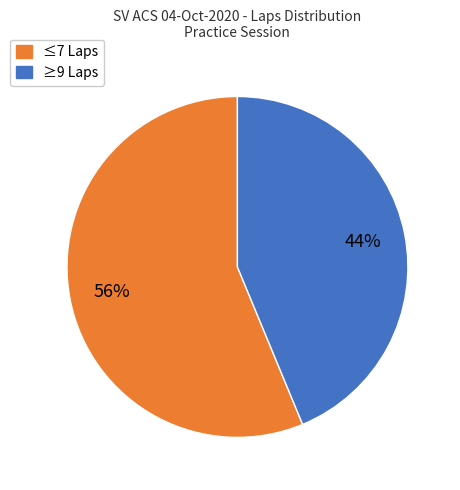

Which has a higher value, ≤7 Laps or ≥9 Laps?

≤7 Laps